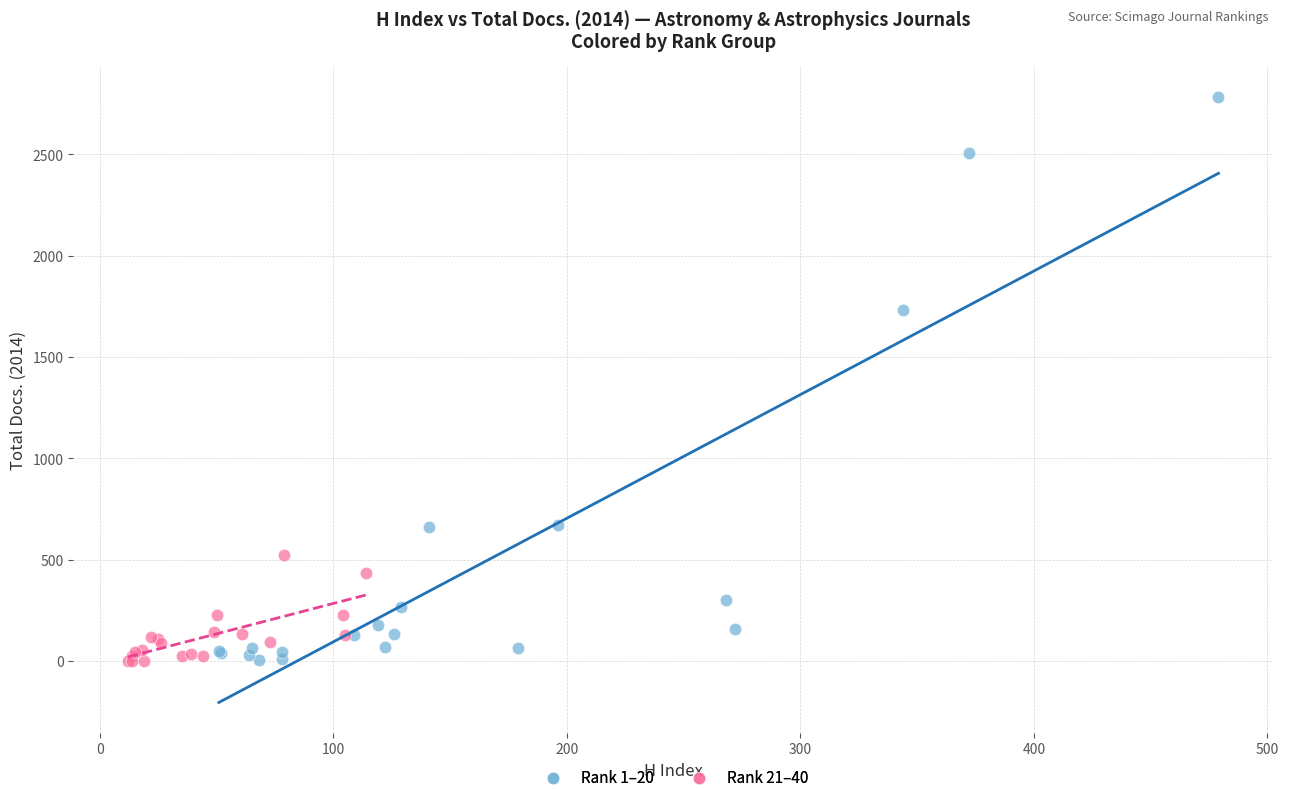

Which series contains the highest Y value?

Rank 1–20